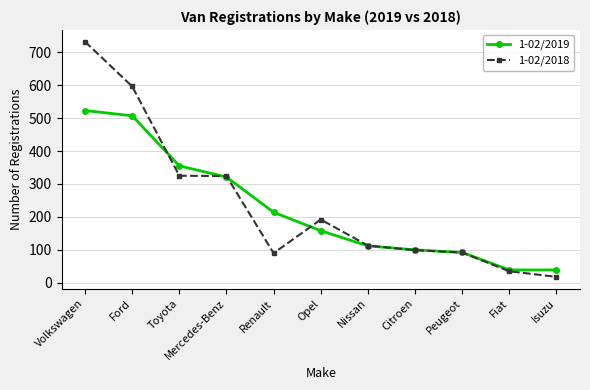

What is the label of the 9th point from the right?

Toyota